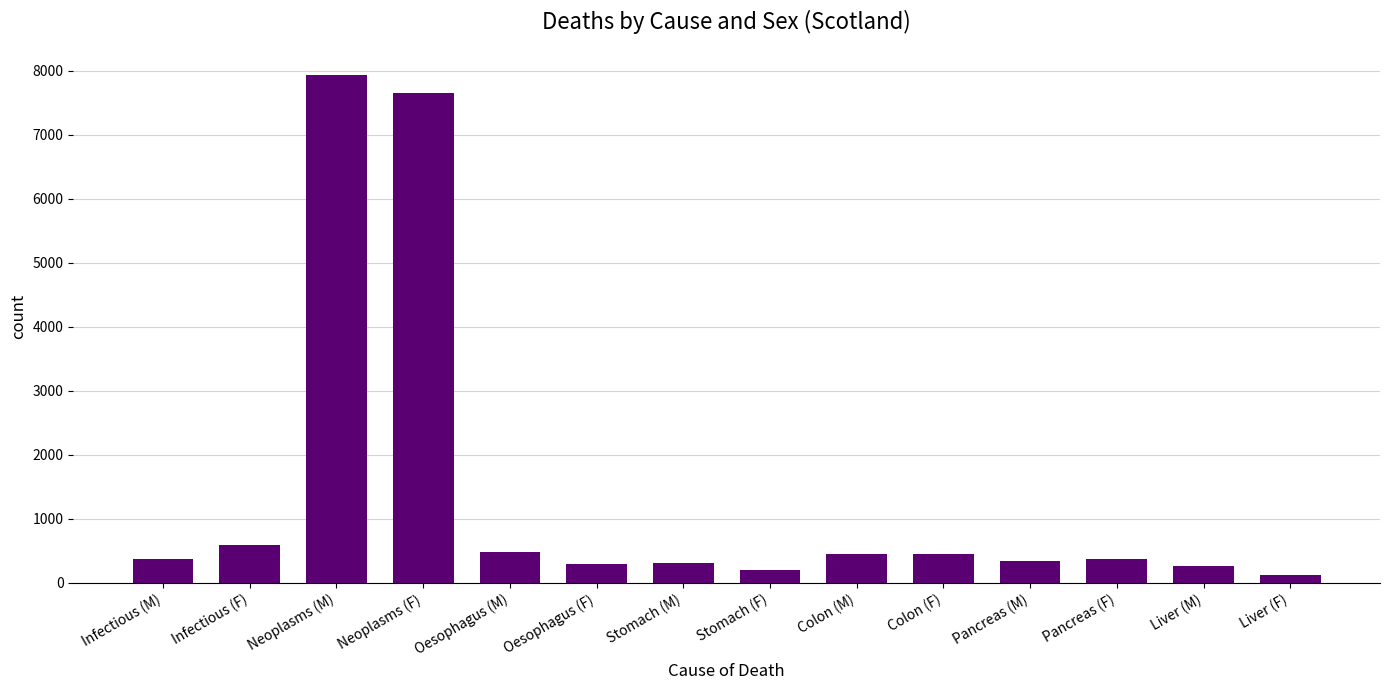

What is the sum of all values?

19801